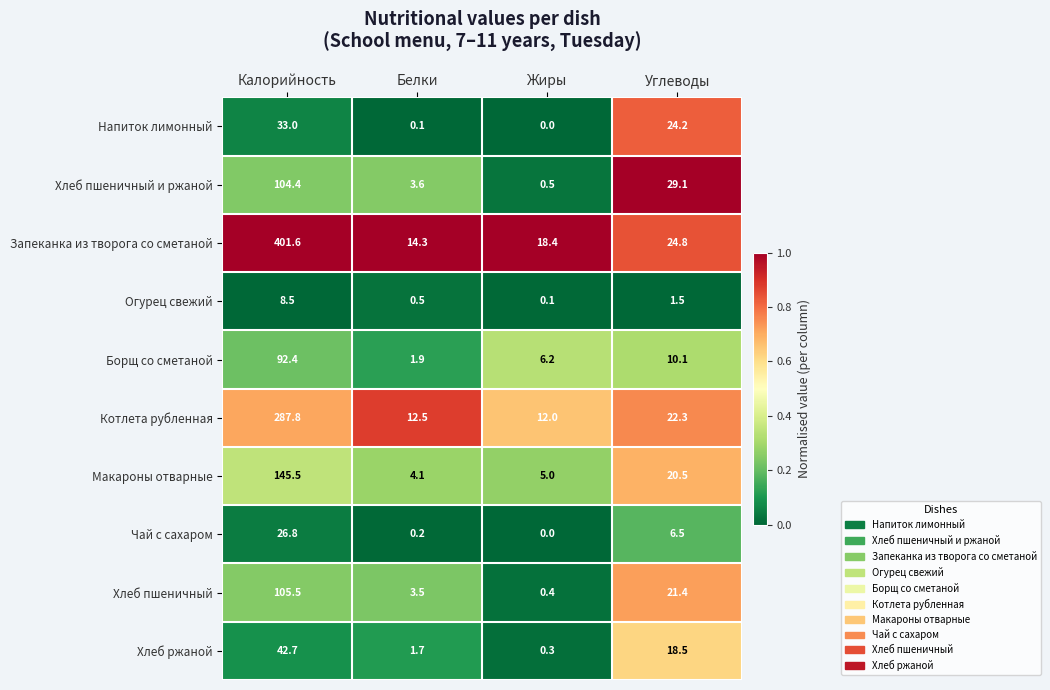

The Запеканка из творога со сметаной series shows 25.7 at Белки. True or false?

False